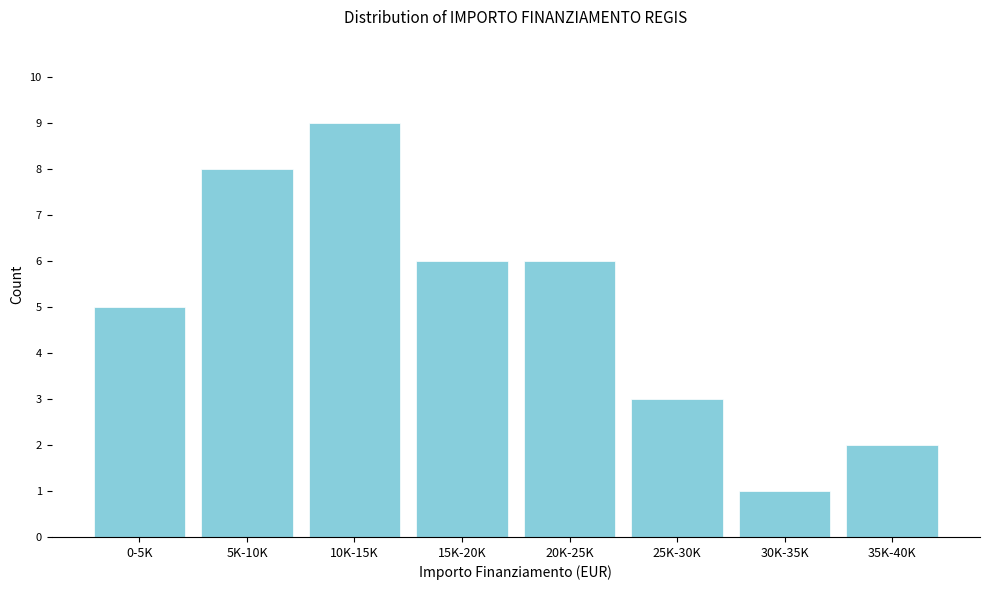

Reading left to right, what are all the values shown in this chart?

0-5K=5	5K-10K=8	10K-15K=9	15K-20K=6	20K-25K=6	25K-30K=3	30K-35K=1	35K-40K=2